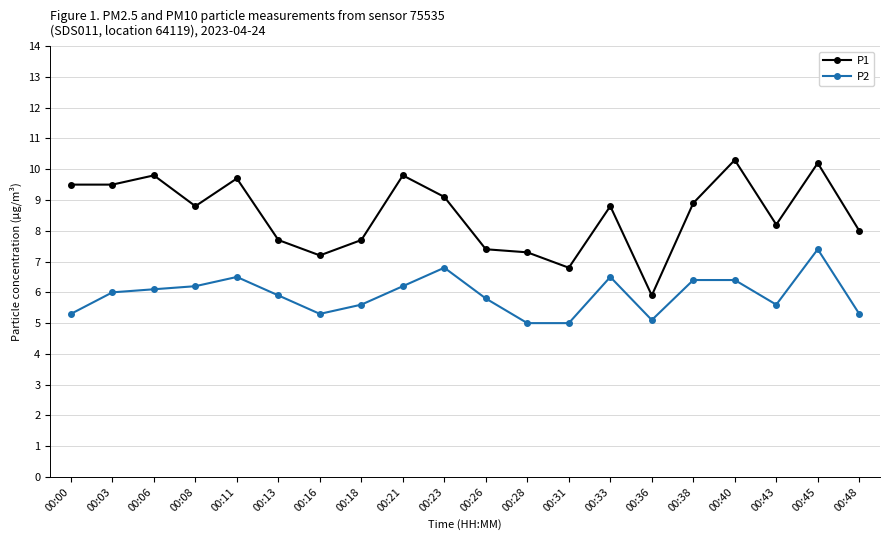

Reading right to left, list all the values displayed in this chart.

P1: 8.0	10.2	8.2	10.3	8.9	5.9	8.8	6.8	7.3	7.4	9.1	9.8	7.7	7.2	7.7	9.7	8.8	9.8	9.5	9.5
P2: 5.3	7.4	5.6	6.4	6.4	5.1	6.5	5.0	5.0	5.8	6.8	6.2	5.6	5.3	5.9	6.5	6.2	6.1	6.0	5.3